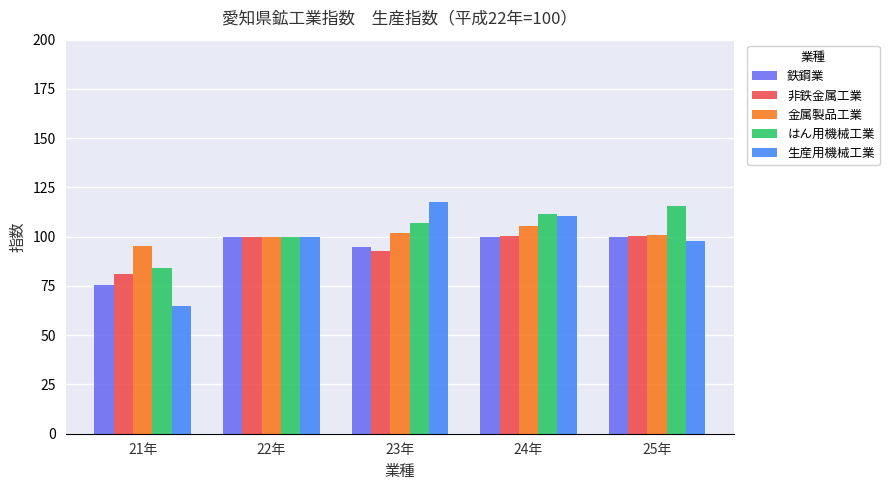

What is the label of the 4th bar from the left?

24年